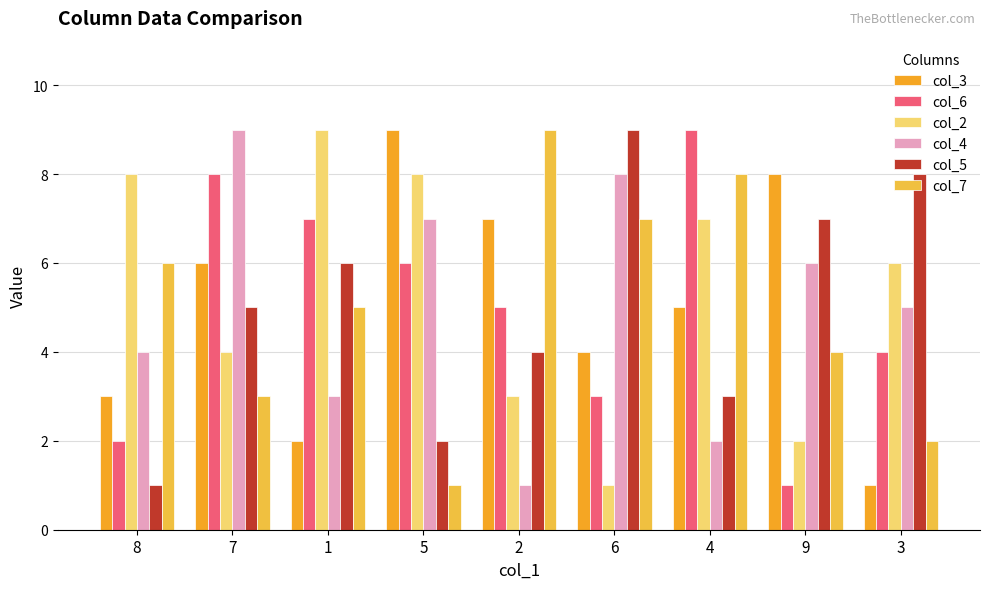

How many data points in col_5 are less than 5?

4